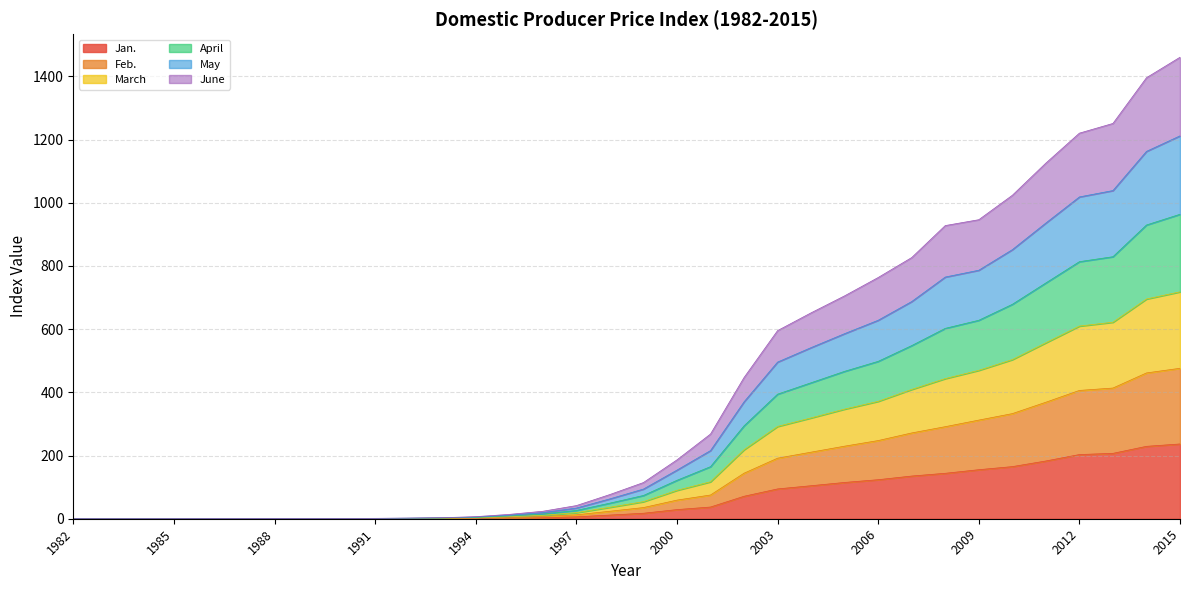

Which series has the largest range (max minus min)?

April